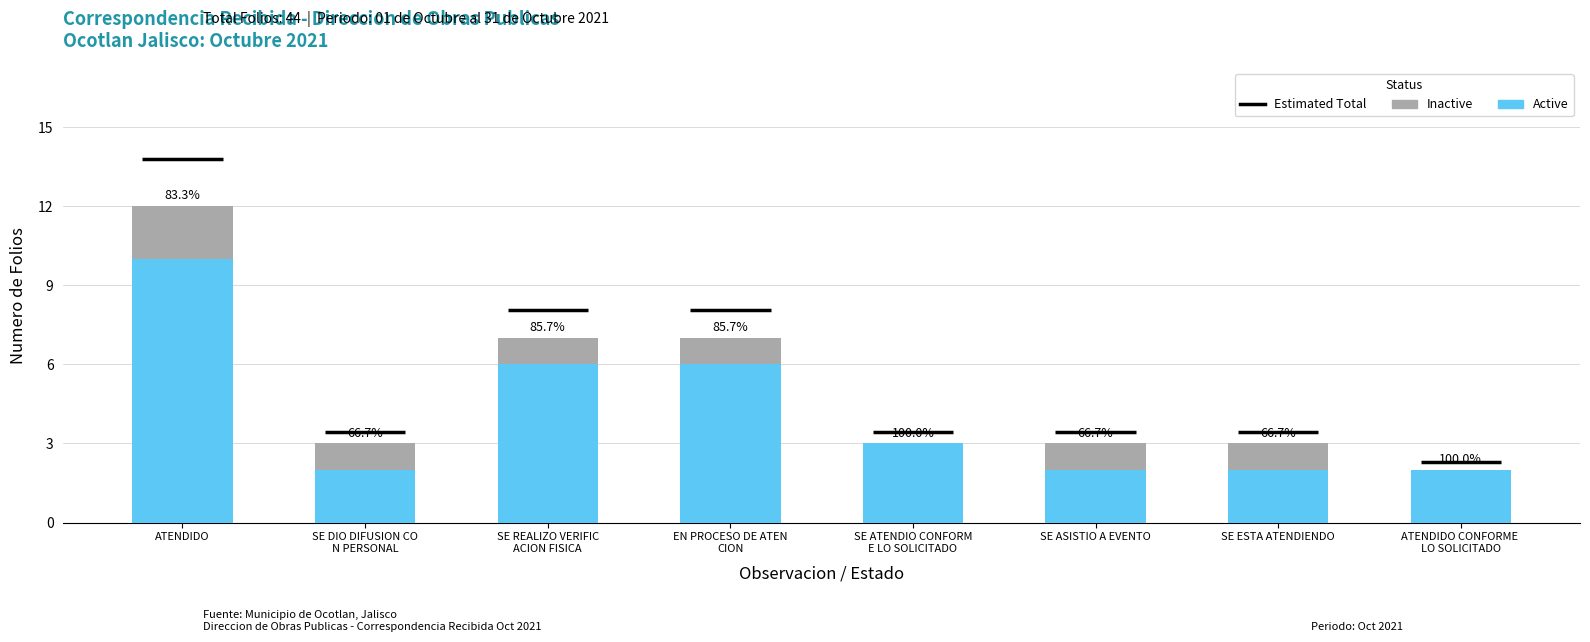

What is the difference between the highest and lowest values at ATENDIDO?

8